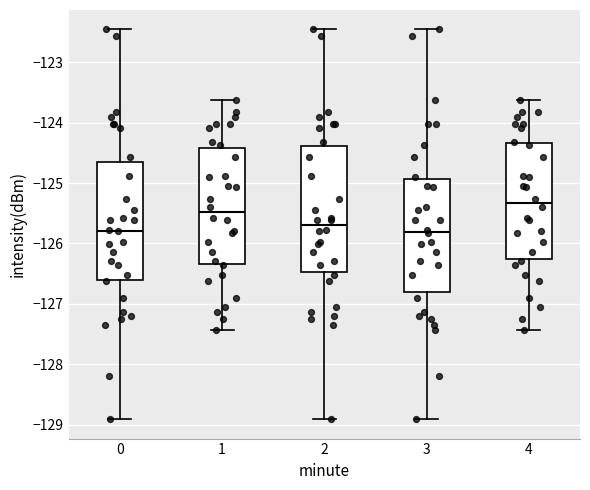

Where does the lower whisker of the box at x = 3 end on the y-axis? The values are not printed on the chart, so give them approximately, as read against the axis.

-128.9